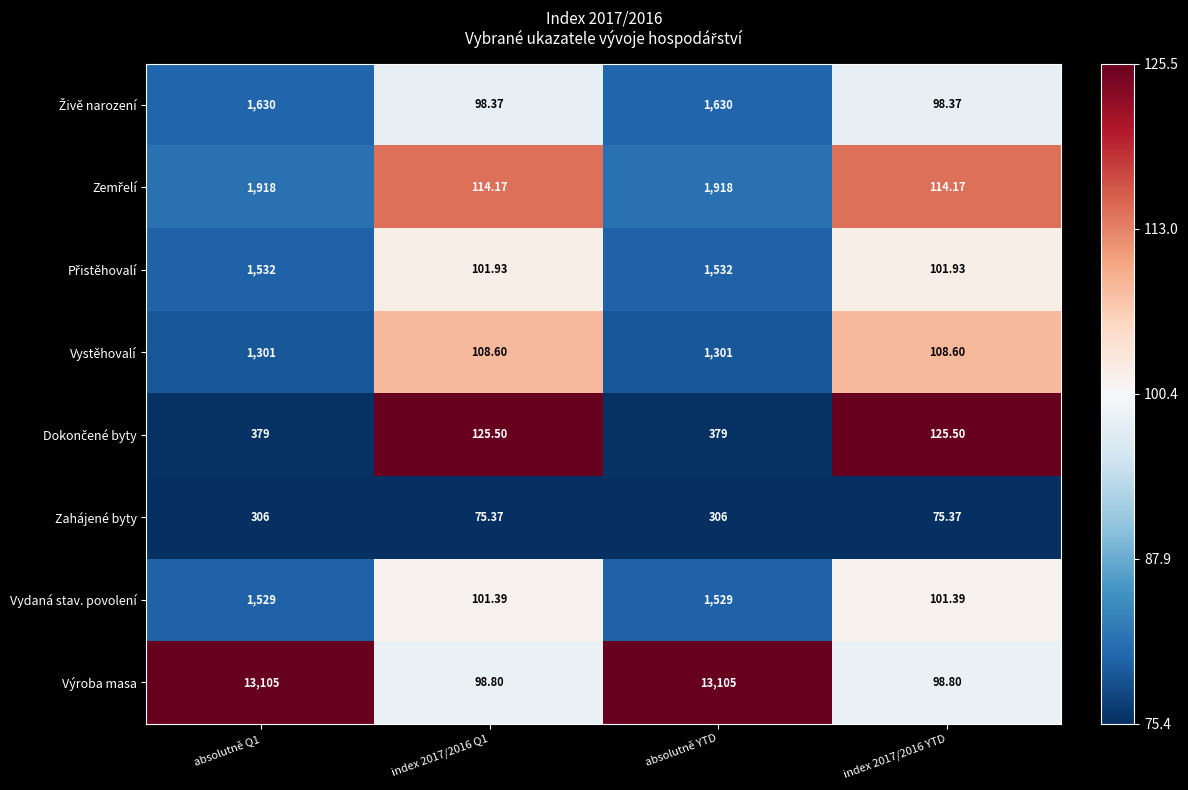

Which series has the largest total across all categories?

Výroba masa